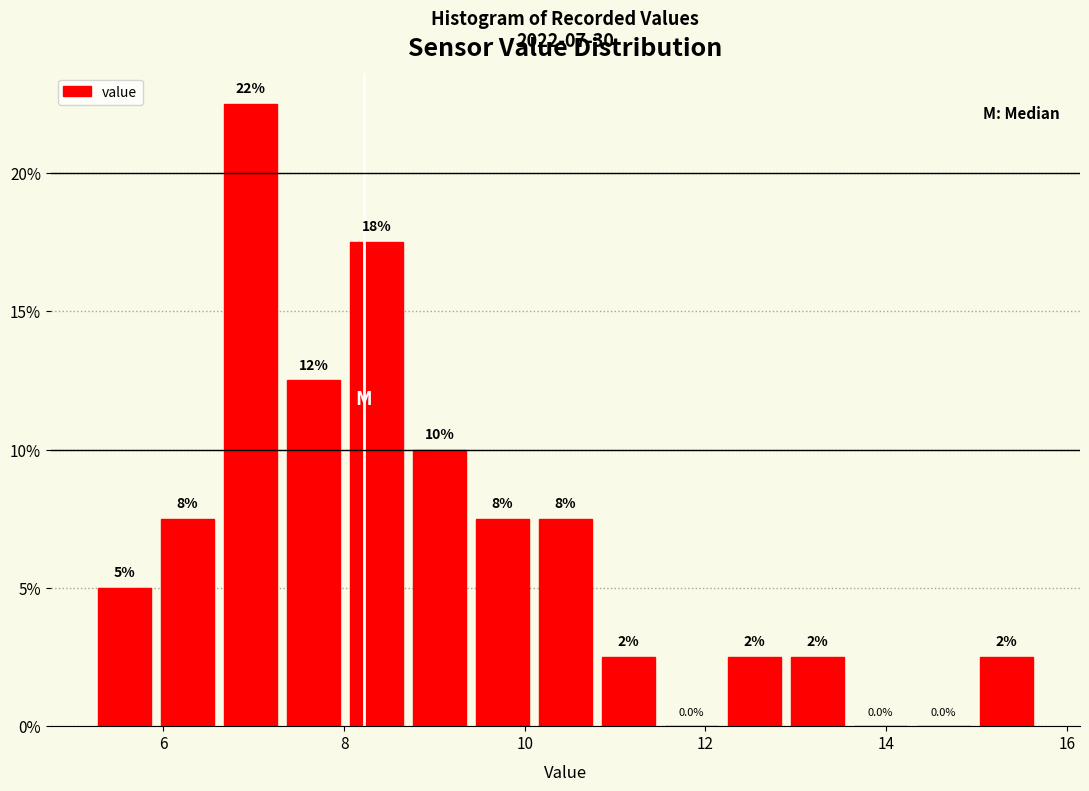

Around what value on the x-axis is the tallest bar? Give the approximate position of its centre, as read against the axis.

7.0